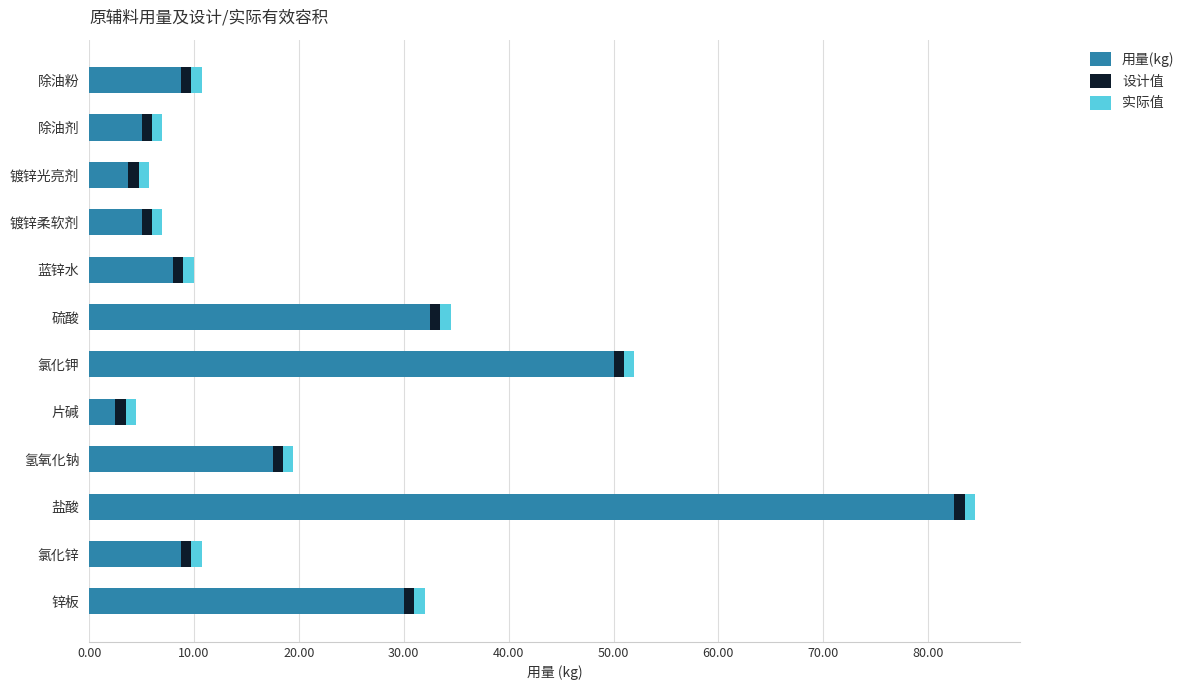

The 用量(kg) series shows 8.8 at 氯化锌. True or false?

True